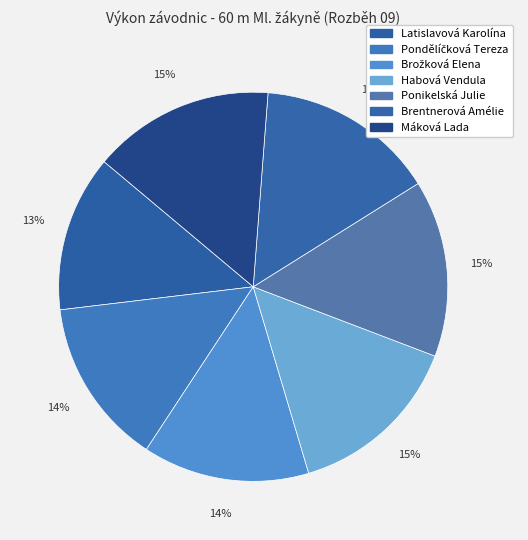

Combined, do Máková Lada and Brožková Elena account for over 50%?

No